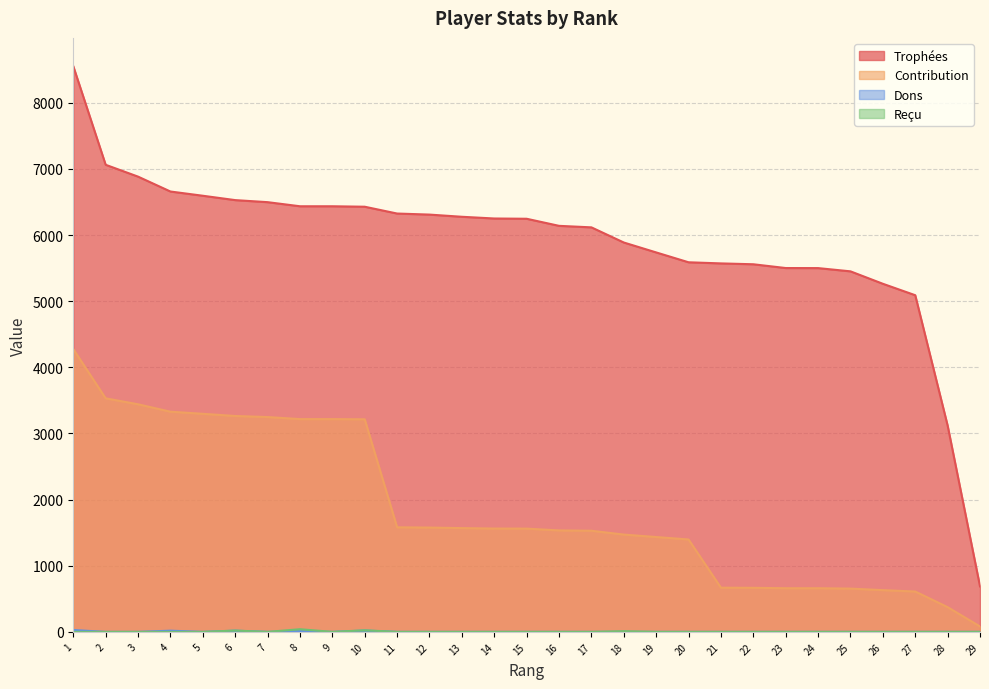

What is the total value across all series at 10?

9686